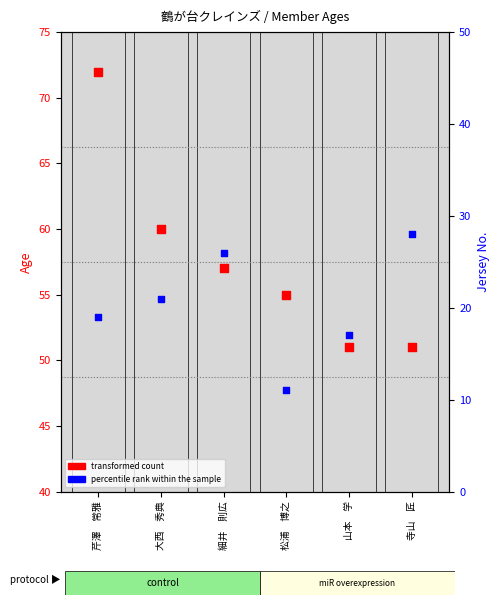

Which series has the largest Y range (max minus min)?

transformed count